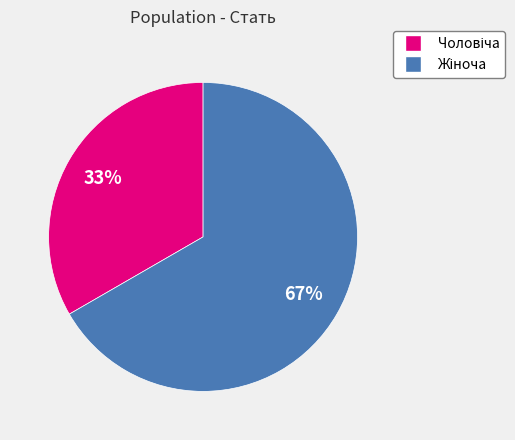

Is there any slice that represents more than half of the pie?

Yes